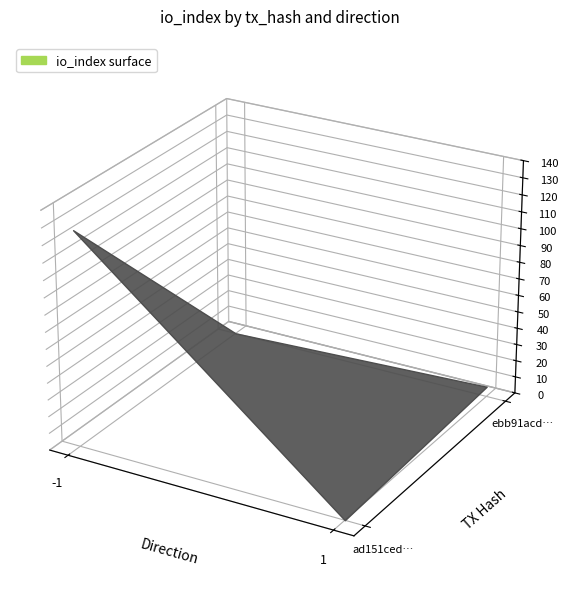

Is it true that ebb91acdb56e45a96aad9aae7f05d1492948167 equals 1 at direction?

True